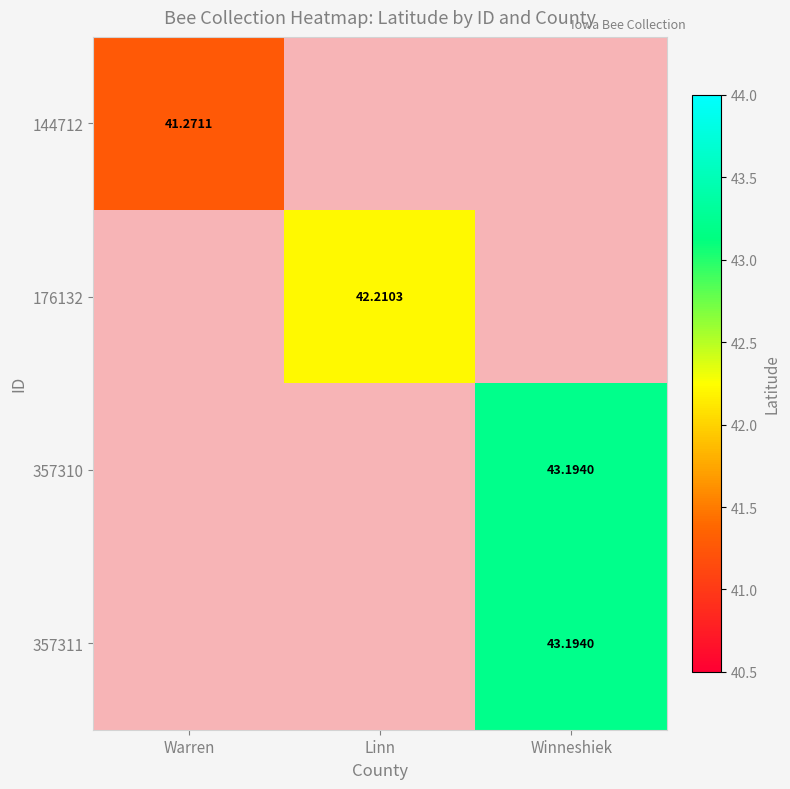

The 144712 series shows 41.3 at Warren. True or false?

True